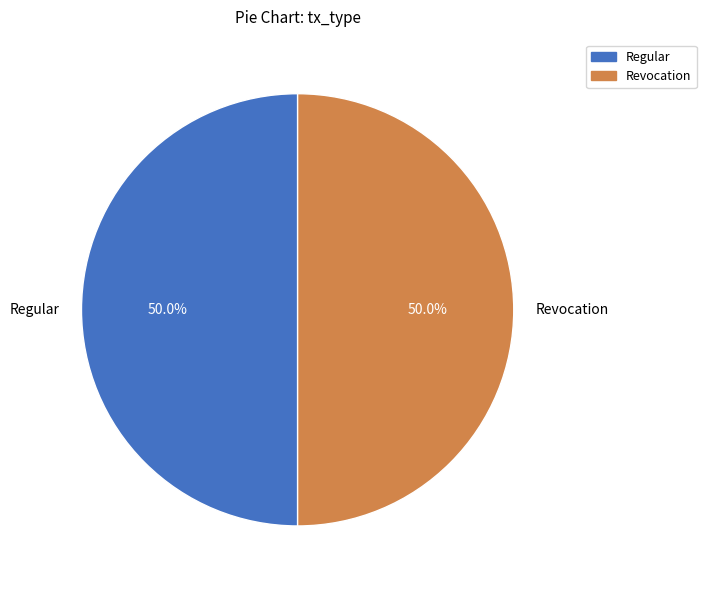

What is the ratio of the value at Regular to the value at Revocation?

1.0